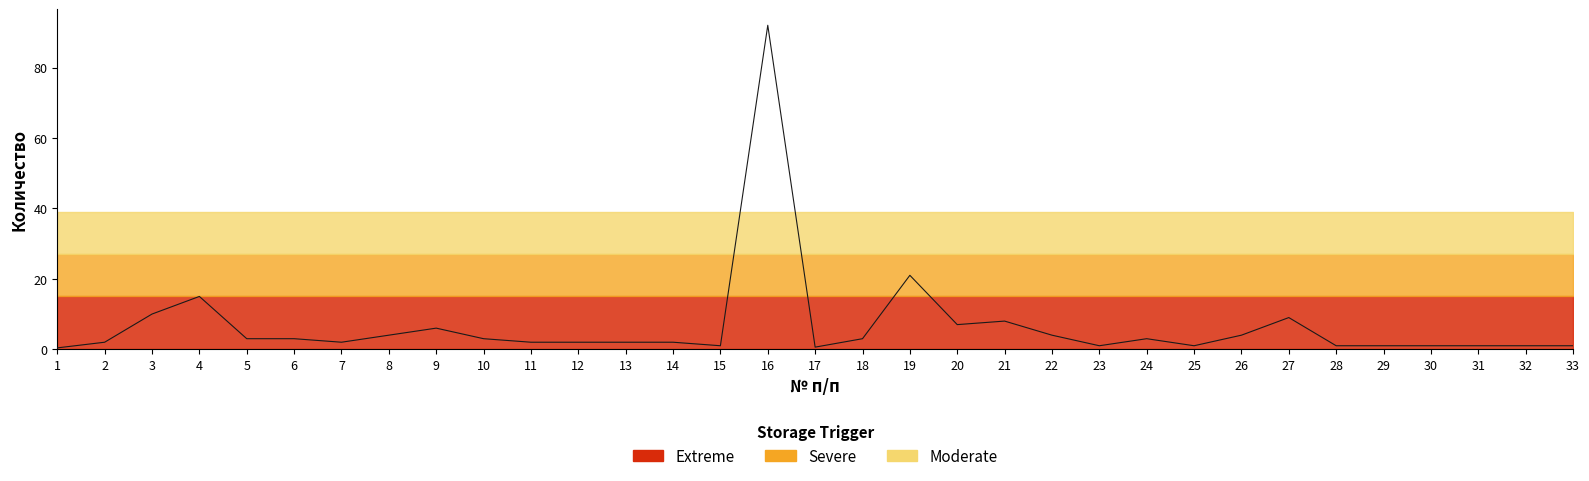

List the labels in order of value, smallest first.

1, 17, 15, 23, 25, 28, 29, 30, 31, 32, 33, 2, 7, 11, 12, 13, 14, 5, 6, 10, 18, 24, 8, 22, 26, 9, 20, 21, 27, 3, 4, 19, 16